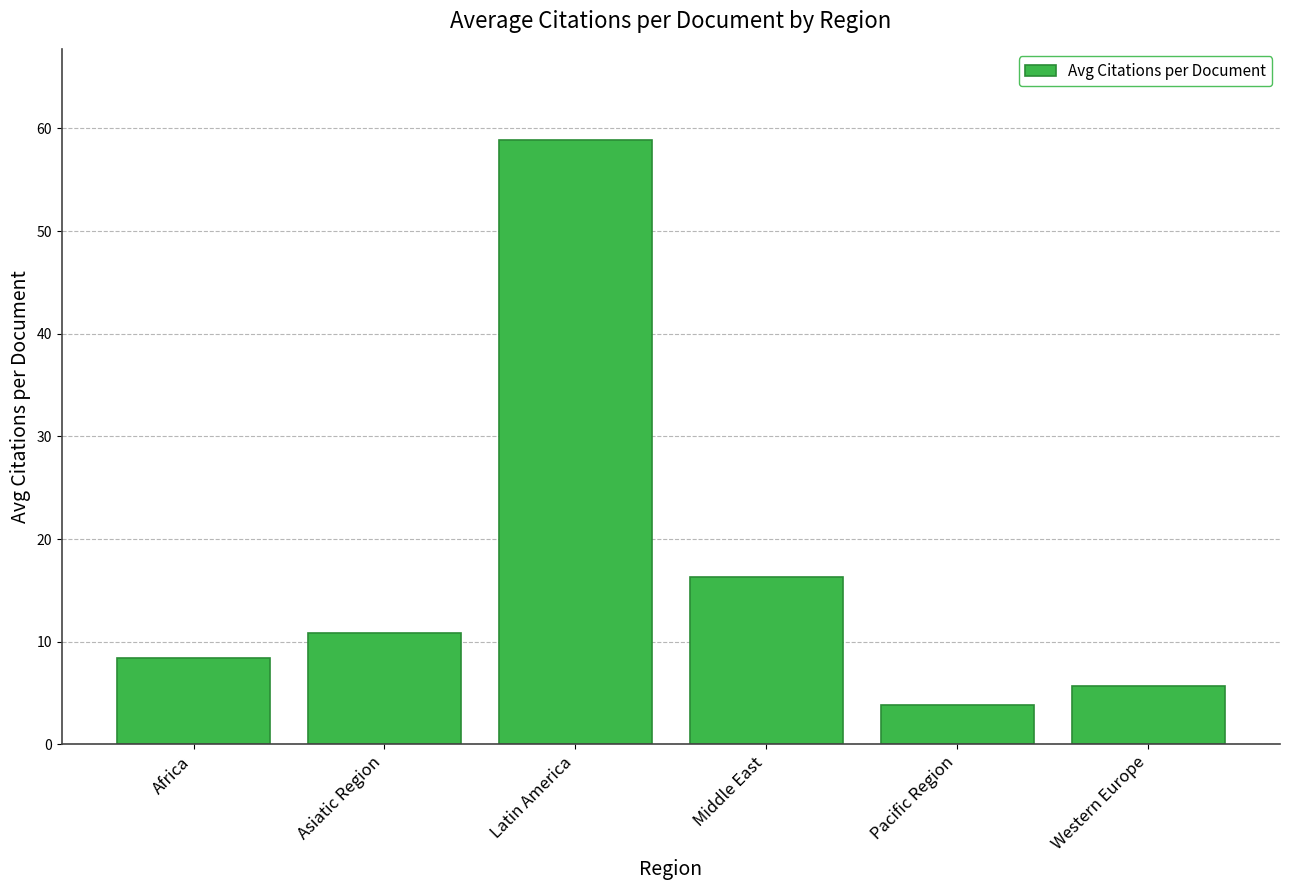

At which label does the data first exceed 10?

Asiatic Region